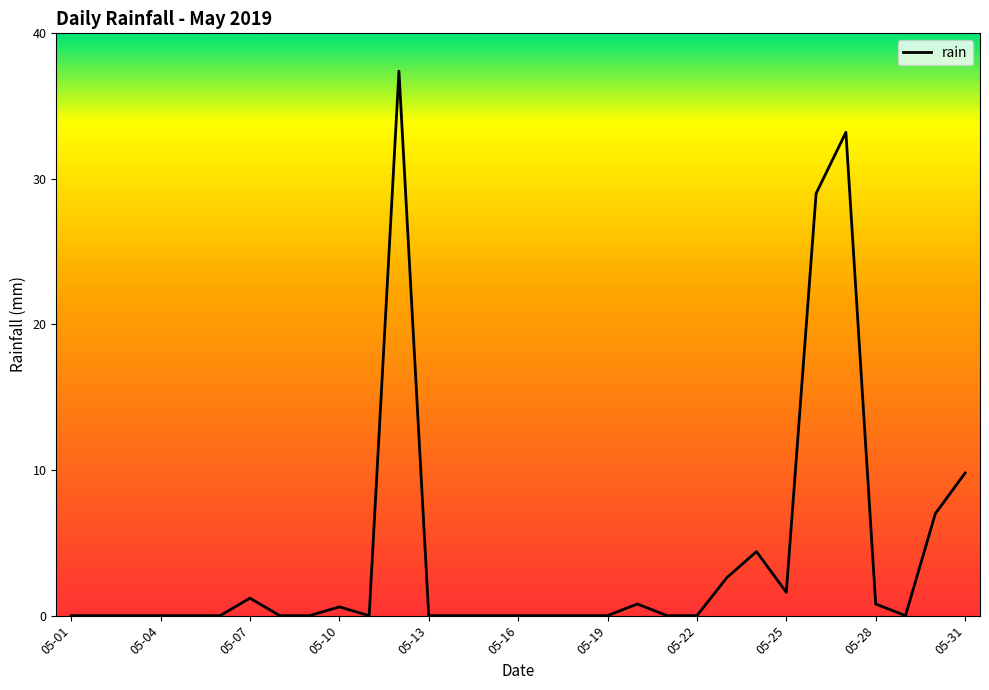

What is the greatest value displayed?

37.4